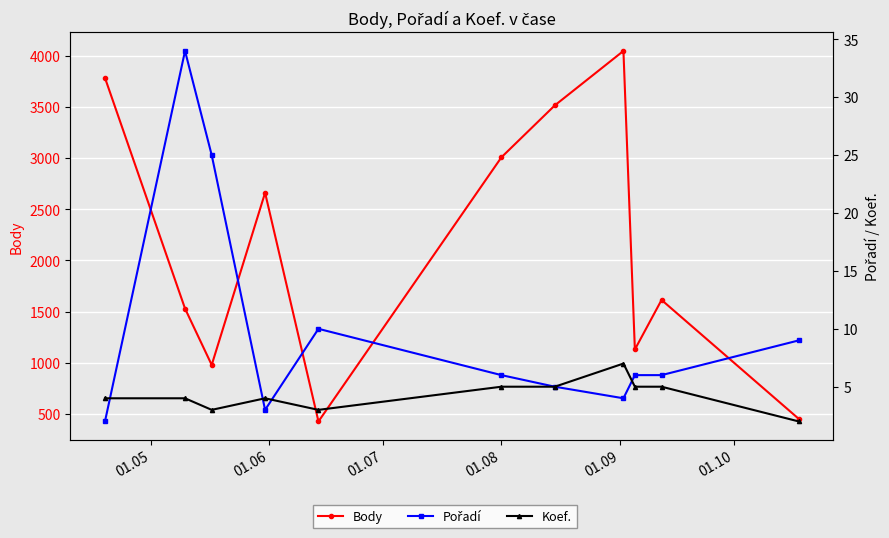

How many lines are shown in the chart?

3